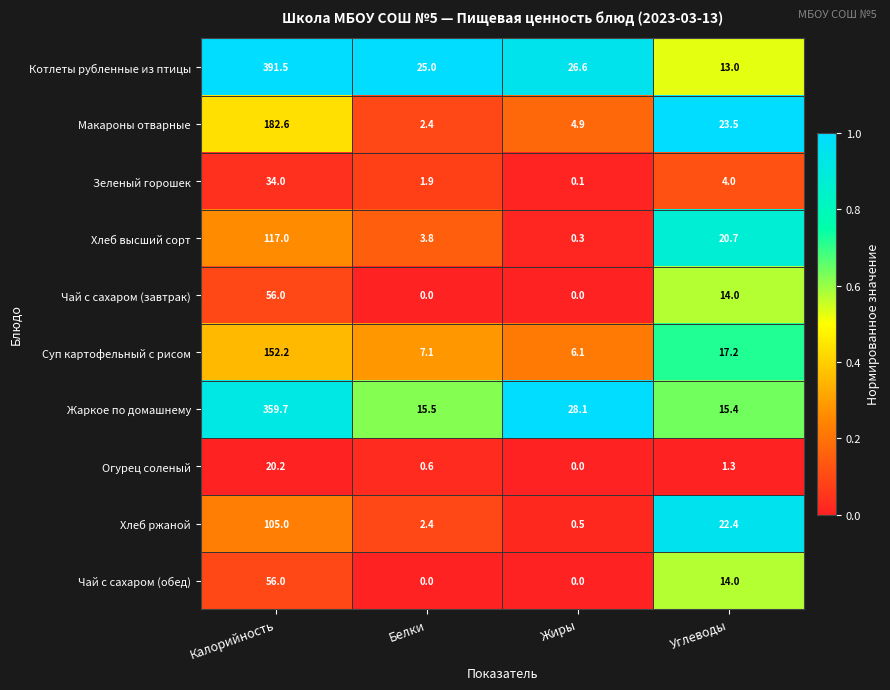

Which series has the largest range (max minus min)?

Котлеты рубленные из птицы